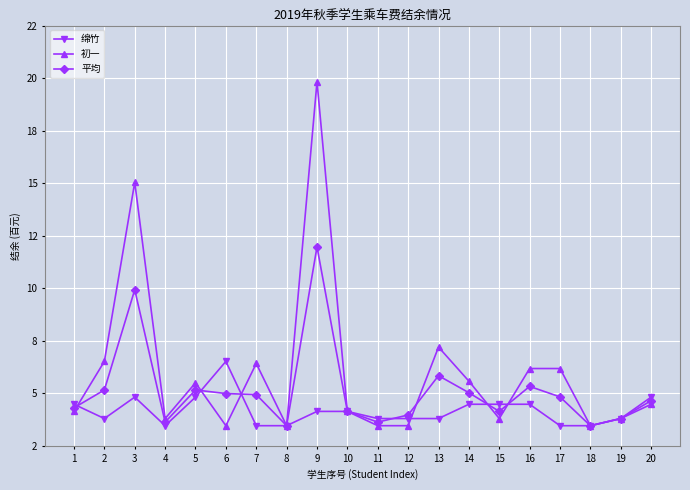

List the series in order of their peak value, lowest first.

绵竹, 平均, 初一